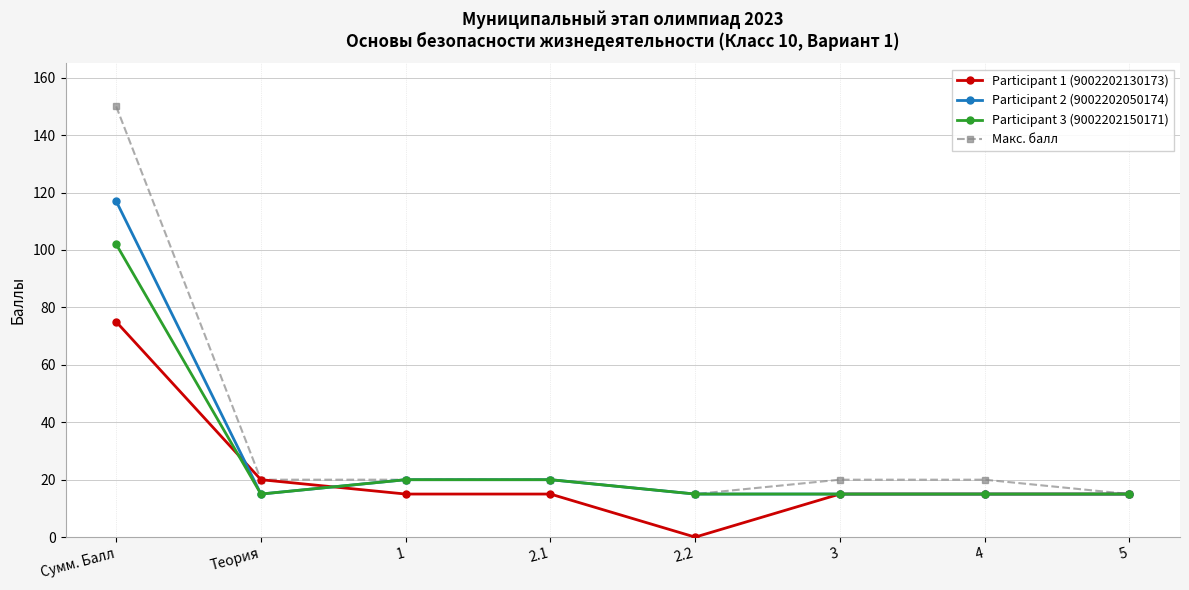

How many positive values does the Participant 1 (9002202130173) series have?

7